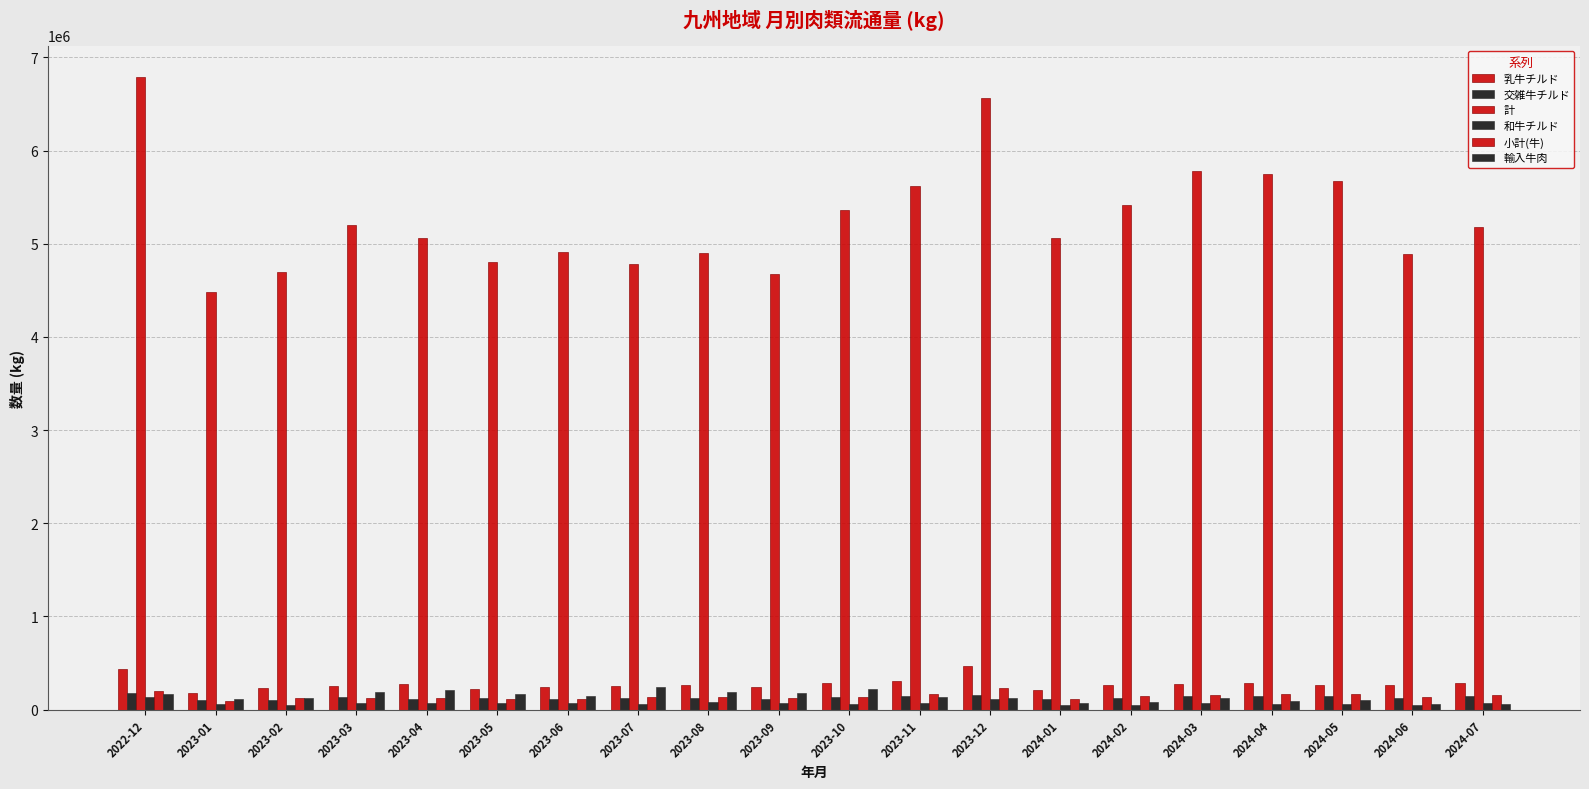

Is it true that 小計(牛) equals 131171 at 2023-07?

True